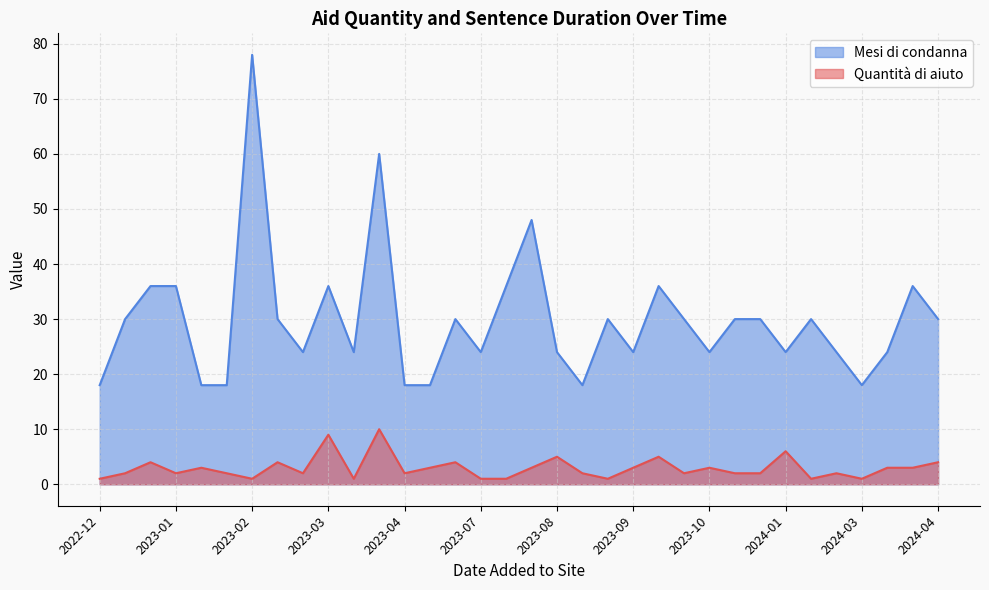

What is the total value across all series at 2023-04?

20